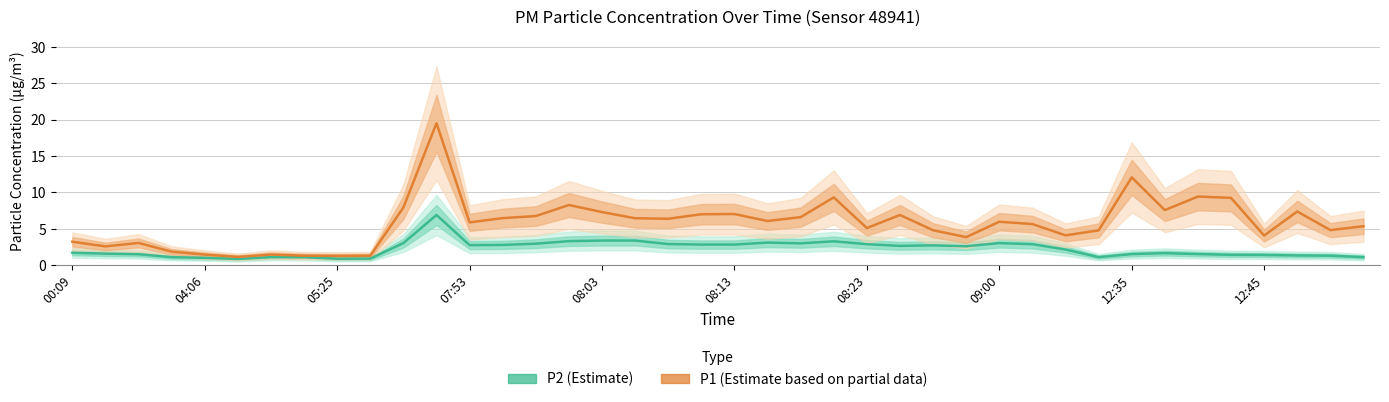

What is the smallest value displayed?

0.8